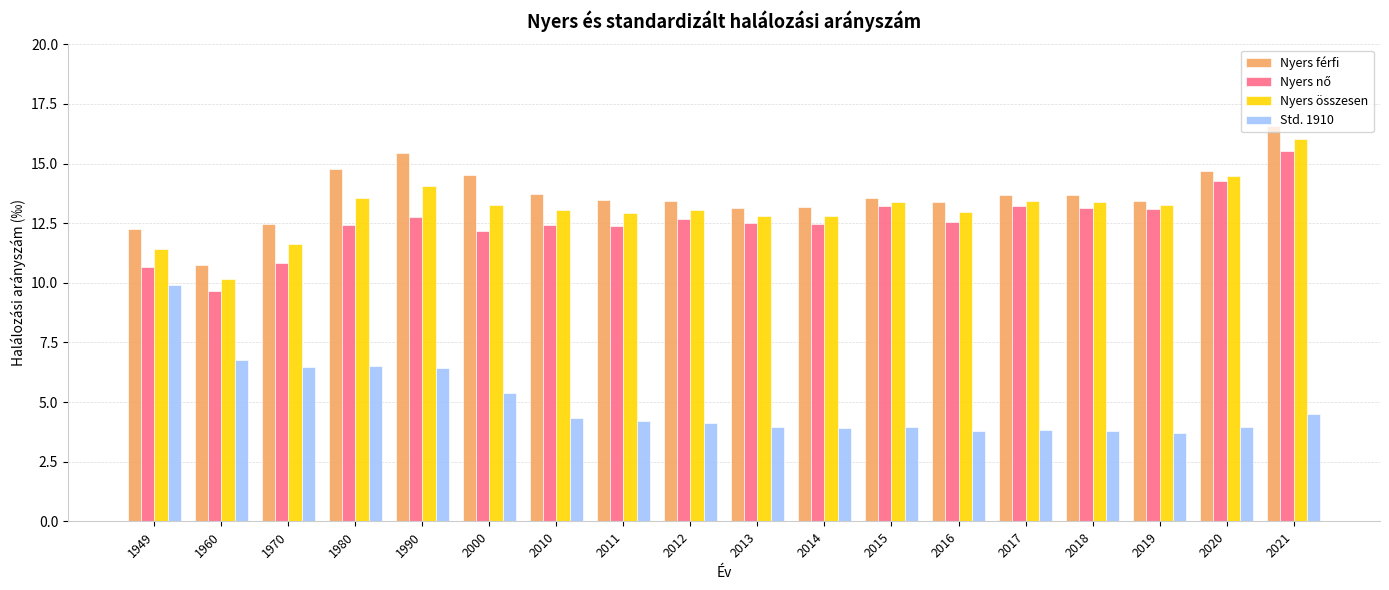

What is the approximate value of Nyers összesen at 2000?

13.3